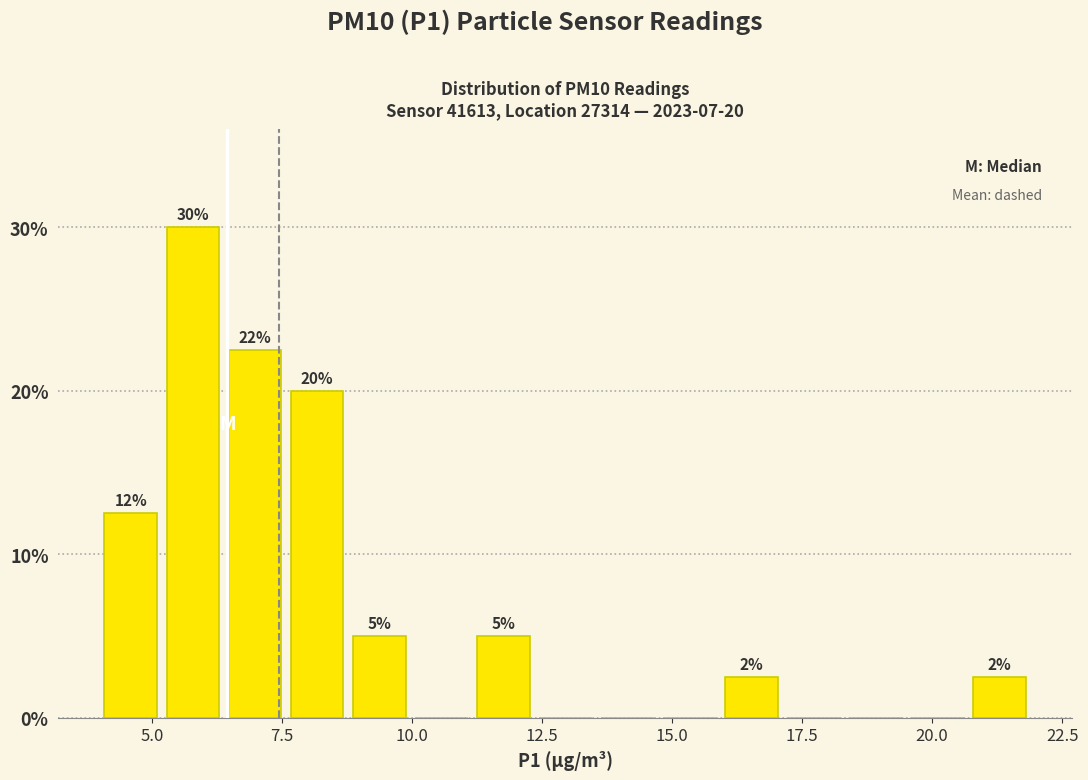

Around what value on the x-axis is the tallest bar? Give the approximate position of its centre, as read against the axis.

6.0